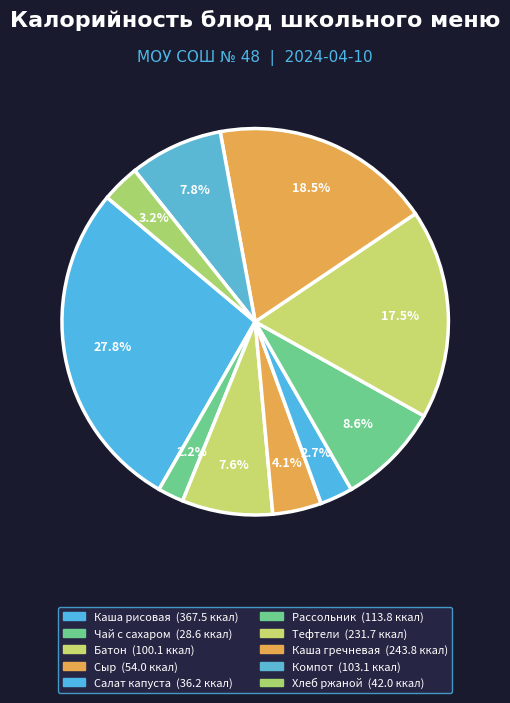

How many slices are in this pie chart?

10